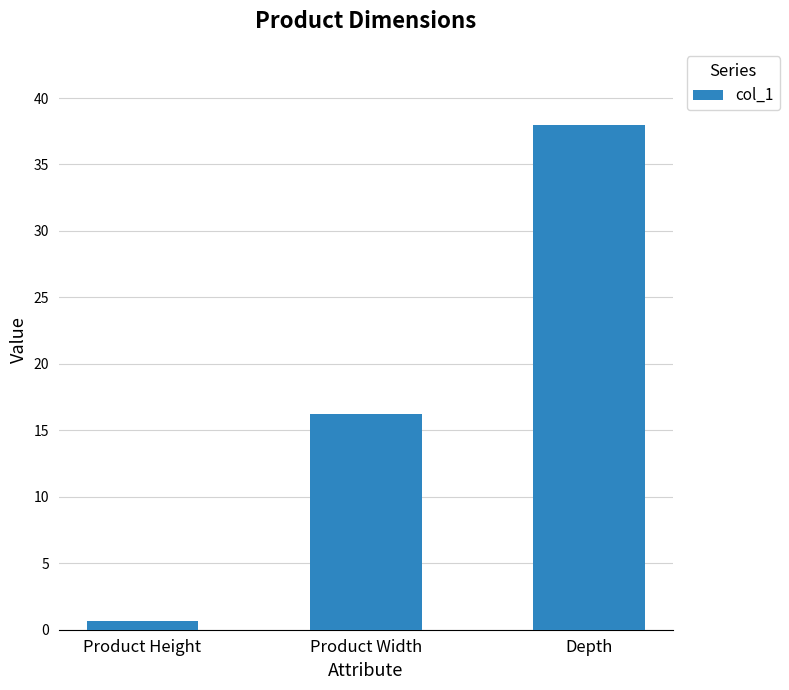

At which label does the data first exceed 16?

Product Width